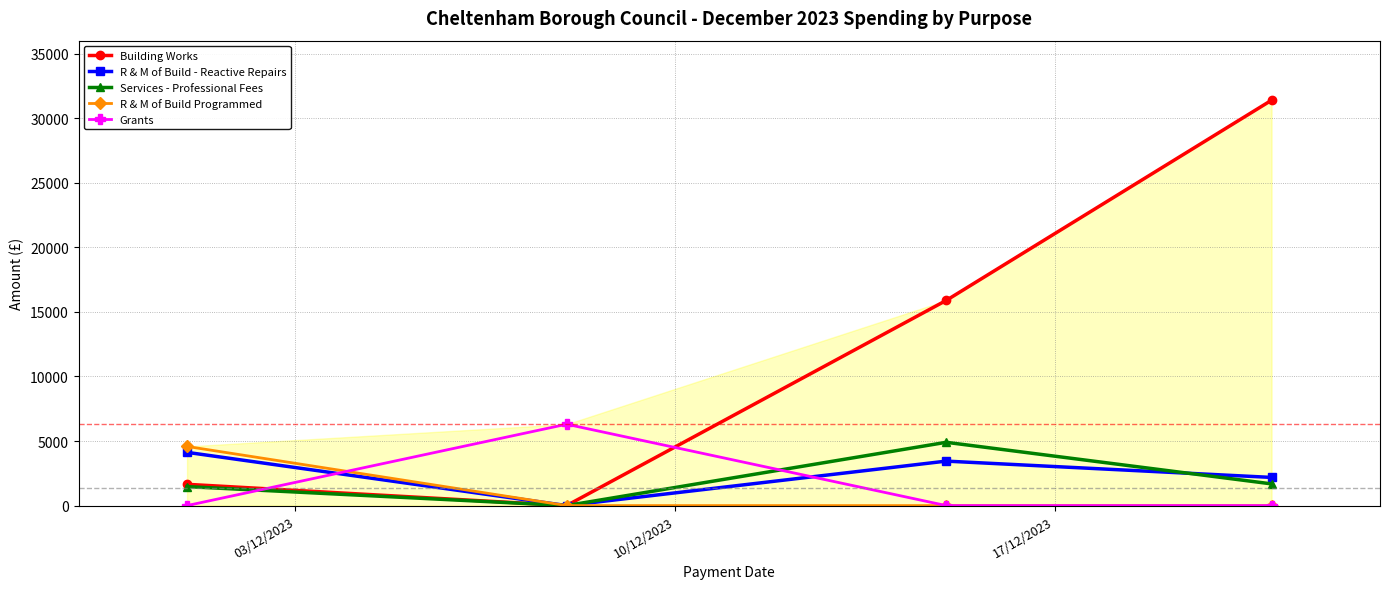

What is the average value of the Grants series?

1575.0